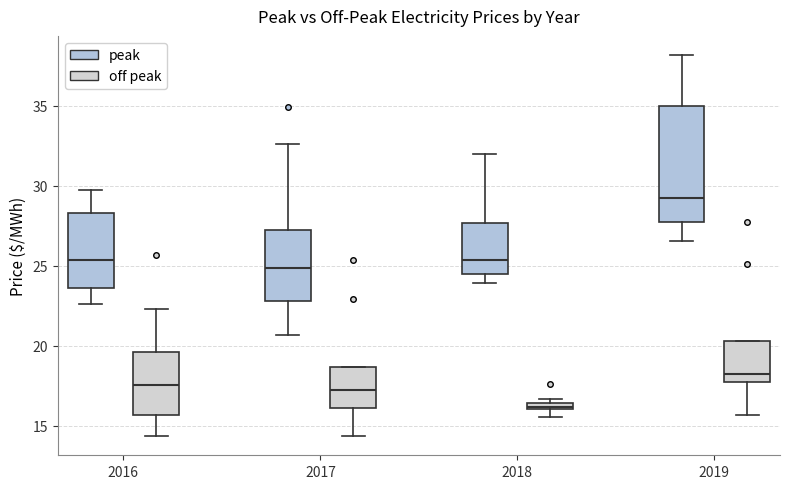

Where does the upper whisker of the box for 2016 (off peak) end on the y-axis? The values are not printed on the chart, so give them approximately, as read against the axis.

22.5